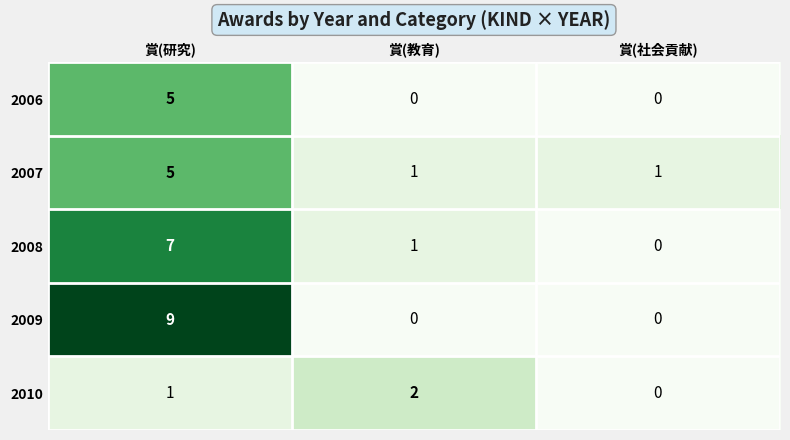

What is the difference between the highest and lowest values at 賞(社会貢献)?

1